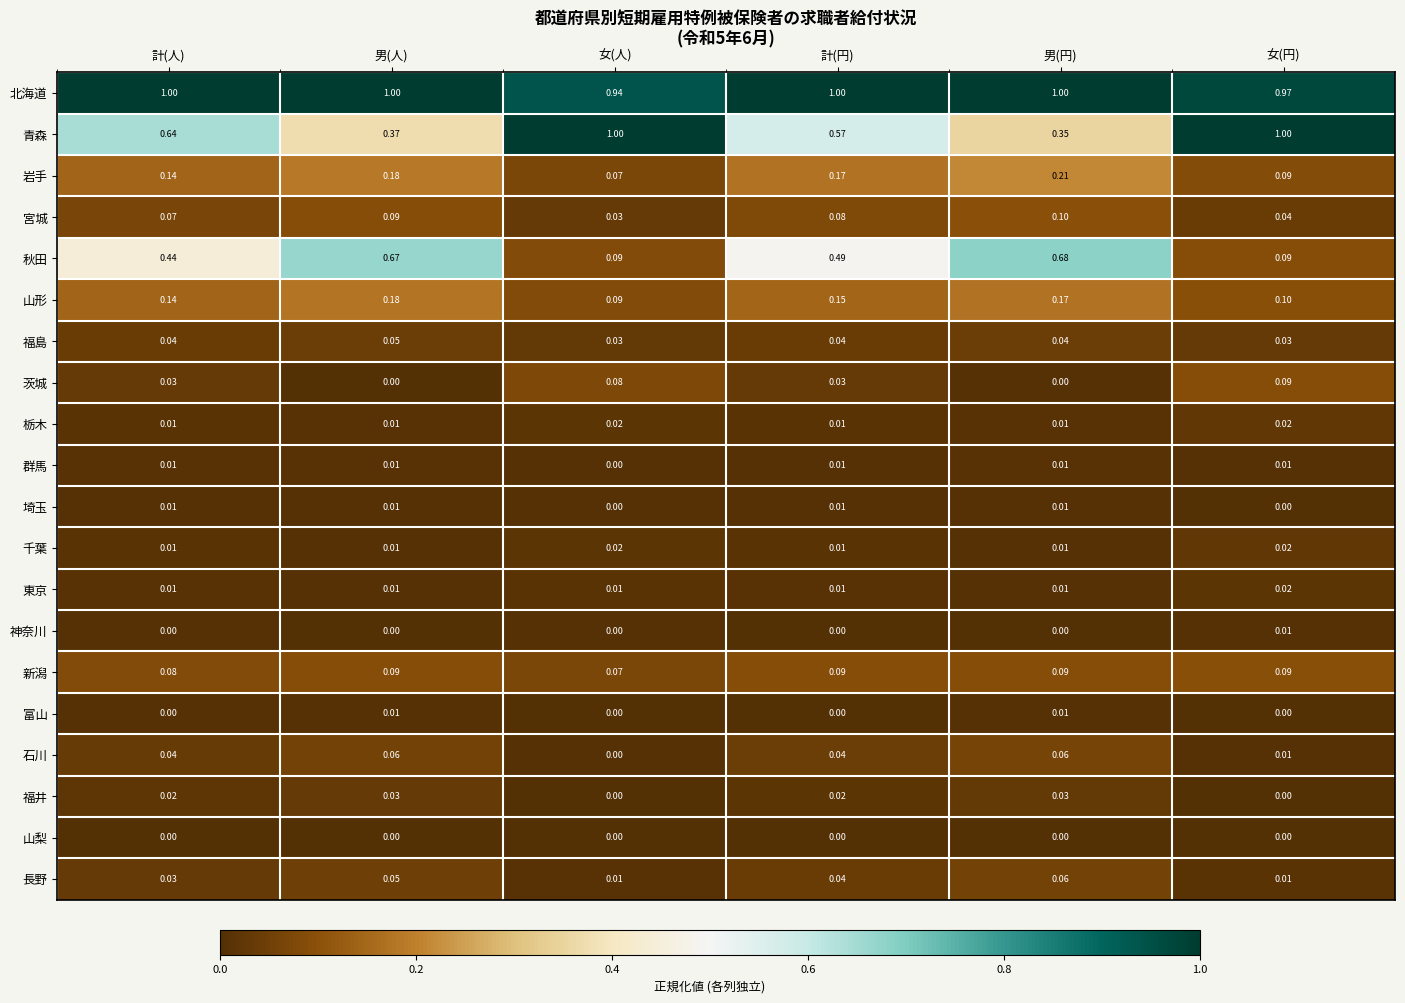

Is the value of 岩手 at 男(人) greater than the value of 福島 at 女(円)?

Yes